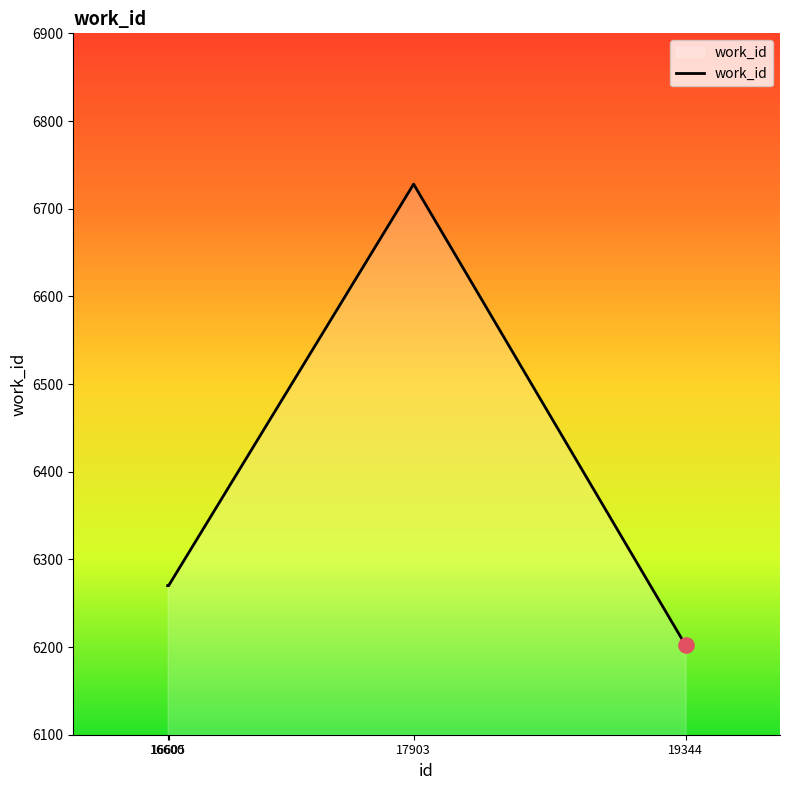

Which has a higher value, 16605 or 17903?

17903